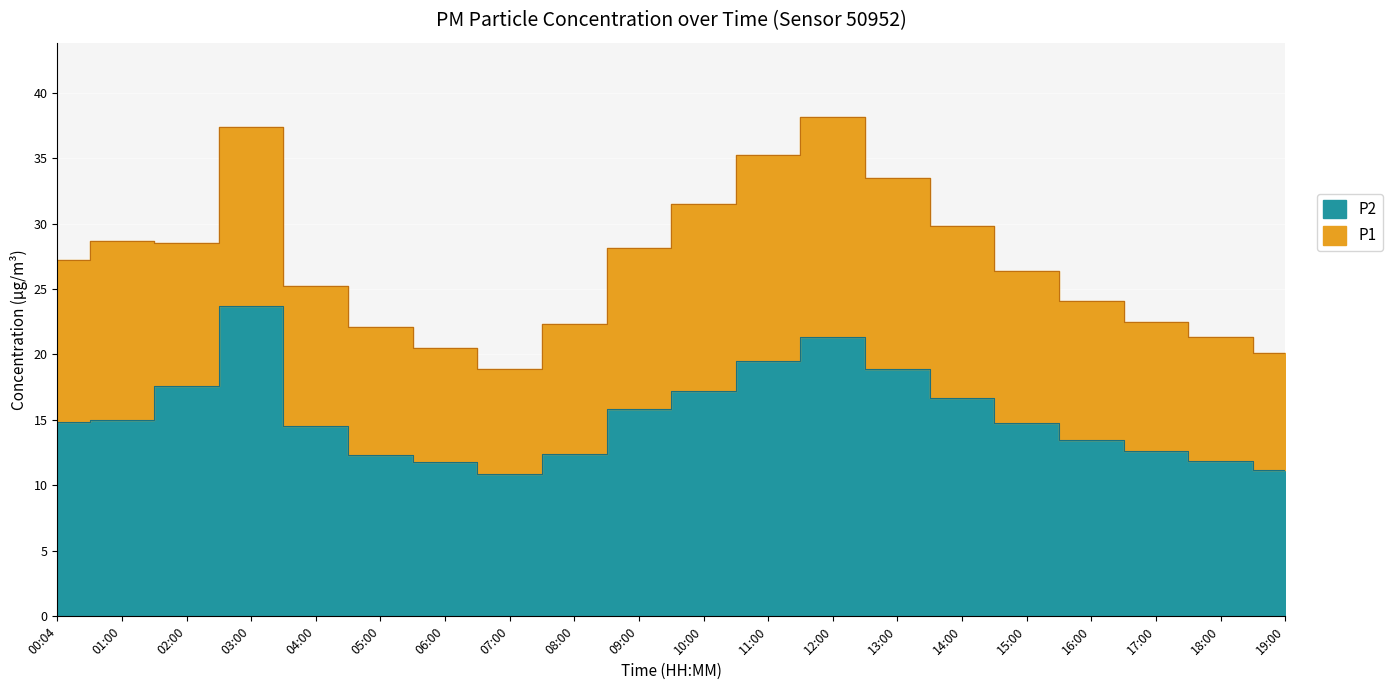

What value does the P2 series have at 17:00?

12.6